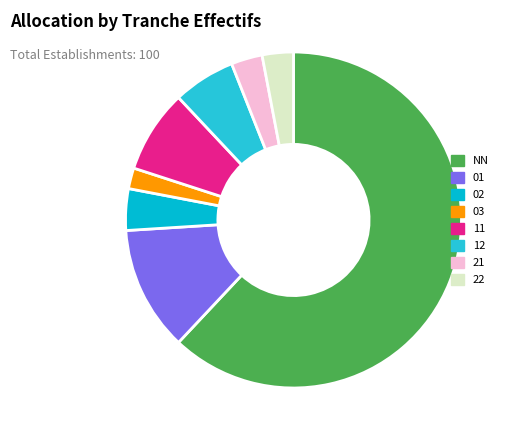

Which has a higher value, 03 or 22?

22